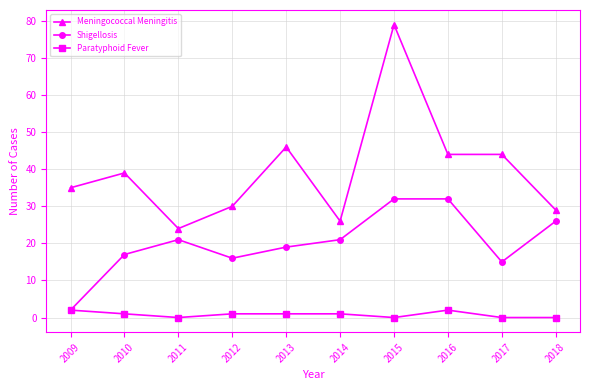

Does the chart have visible grid lines?

Yes